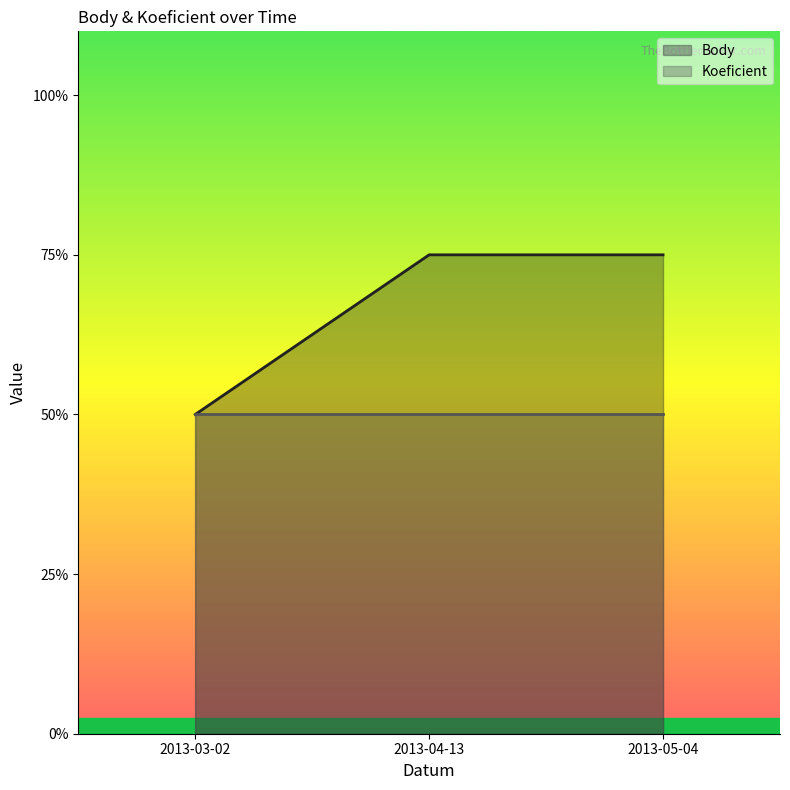

Rank the categories by value from lowest to highest.

2013-03-02, 2013-04-13, 2013-05-04